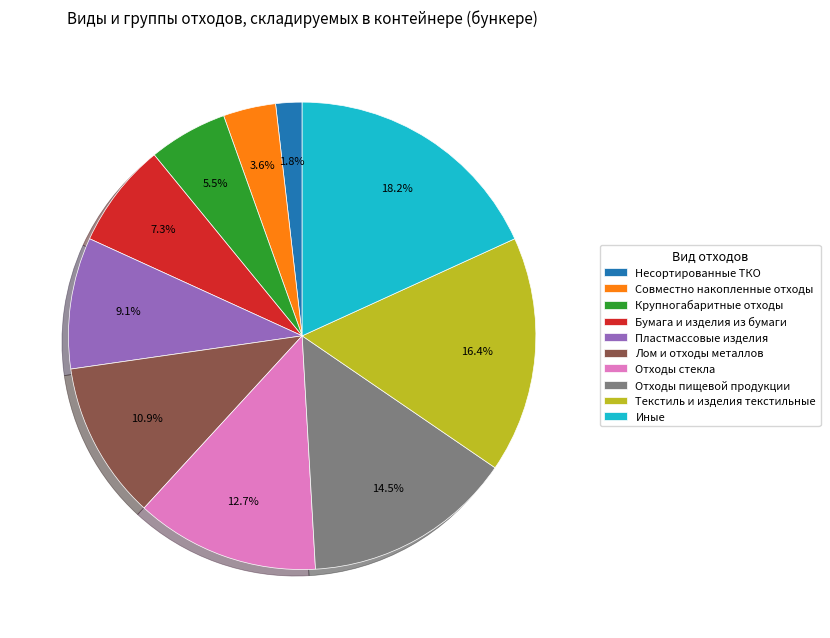

Does any single category account for the majority?

No